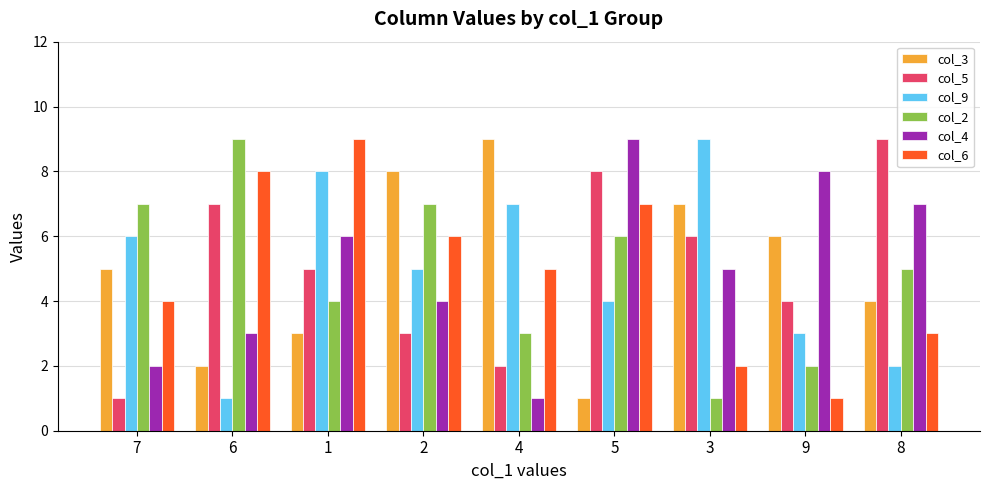

What is the total value across all series at 1?

35